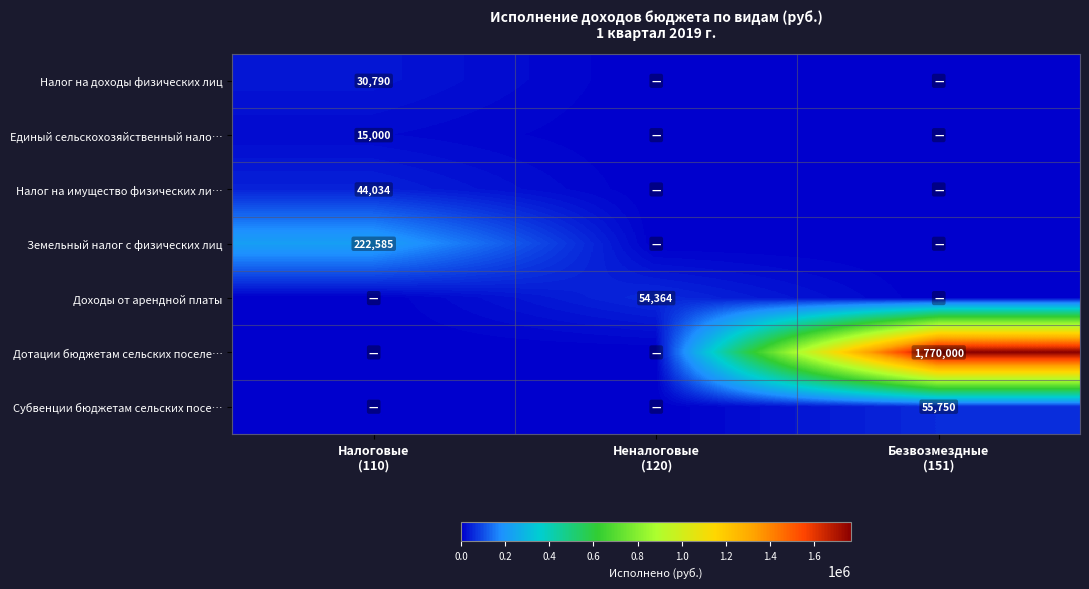

True or false: Налог на доходы физических лиц has a value of 30790.5 at Налоговые (110).

True